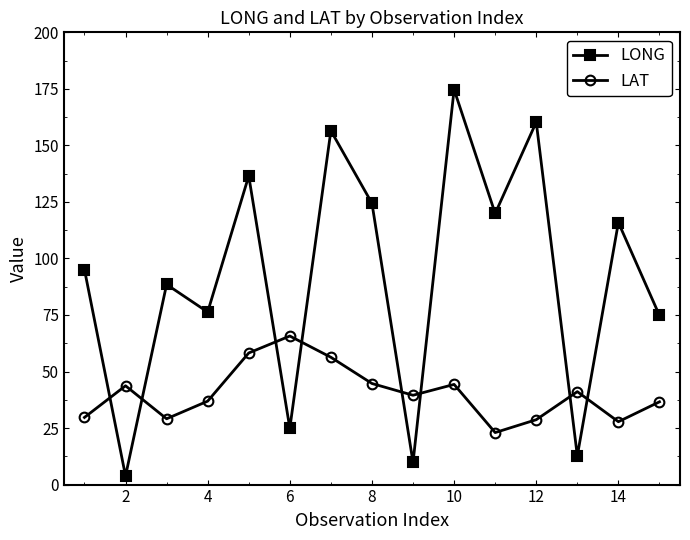

What is the difference between the second highest and second lowest values in the LONG series?

150.5